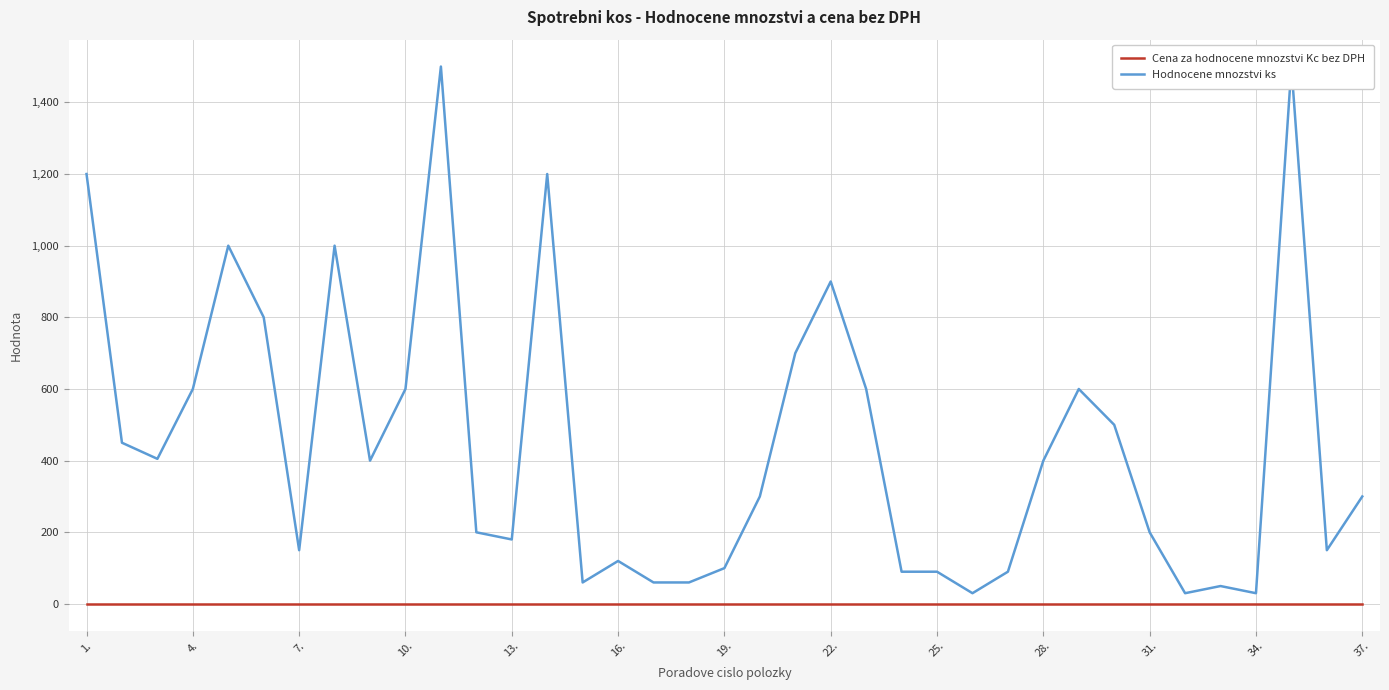

How many values in the Hodnocene mnozstvi ks series exceed 300?

18